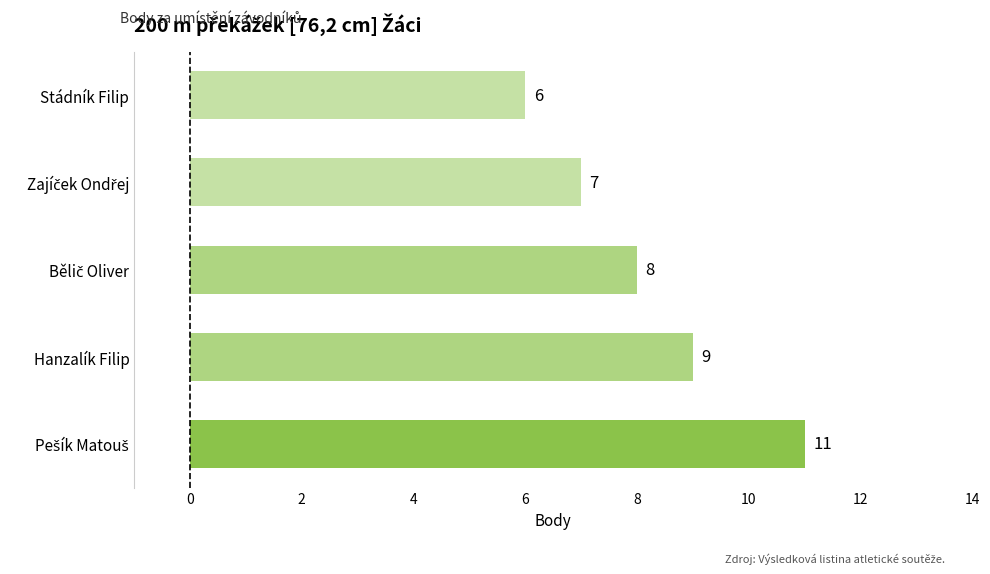

What is the difference between the maximum and second lowest values?

4